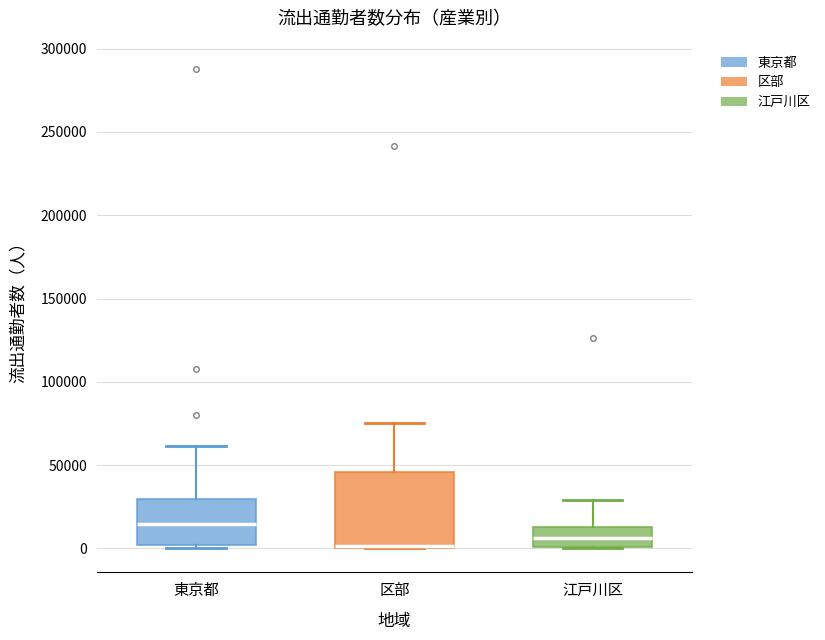

Comparing the boxes themselves (not the whiskers), which one is the tallest?

区部